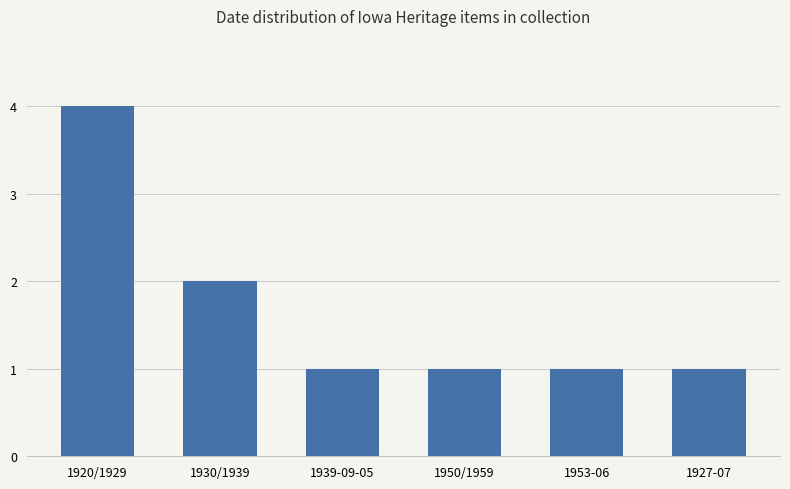

The value at 1939-09-05 is 1. True or false?

True